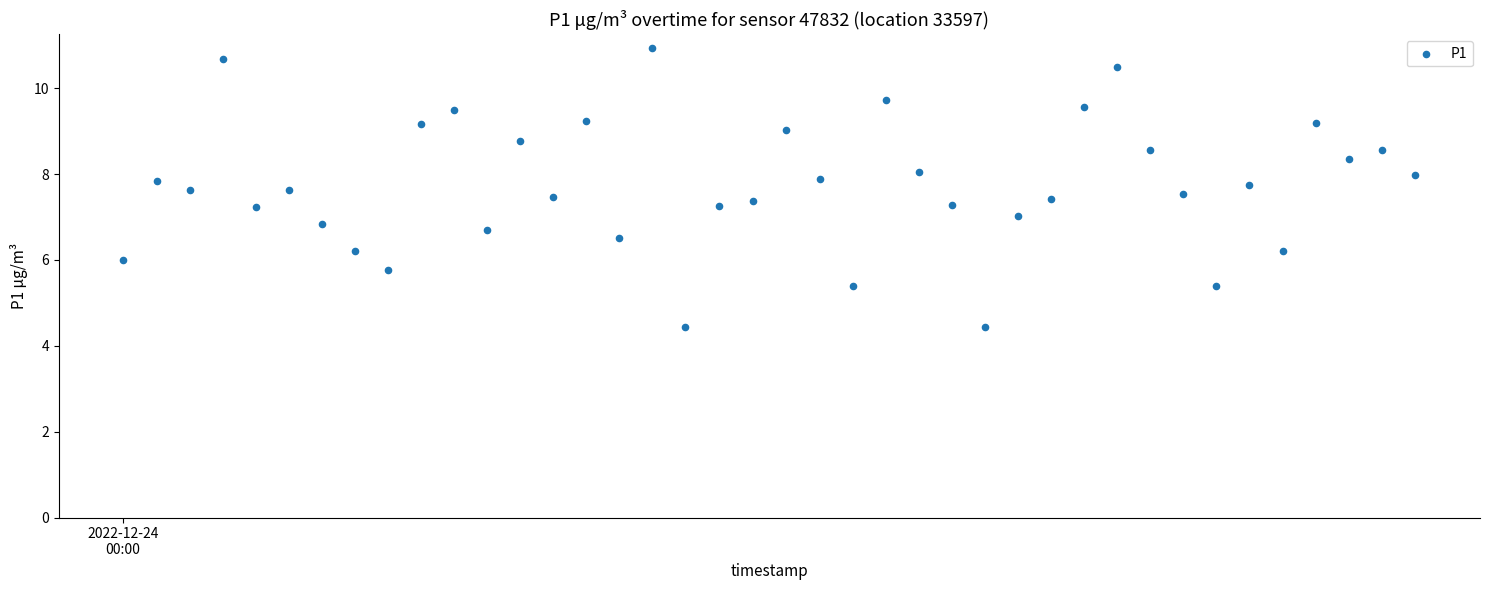

What is the range of Y values (max minus min)?

6.5